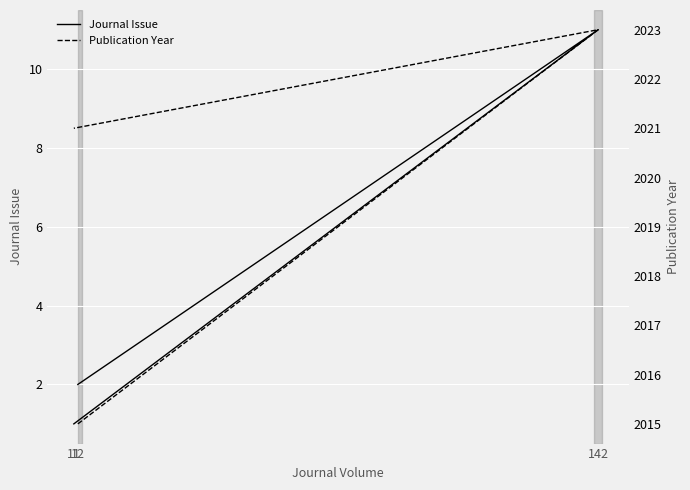

Is it true that Journal Issue equals 0 at 11?

False